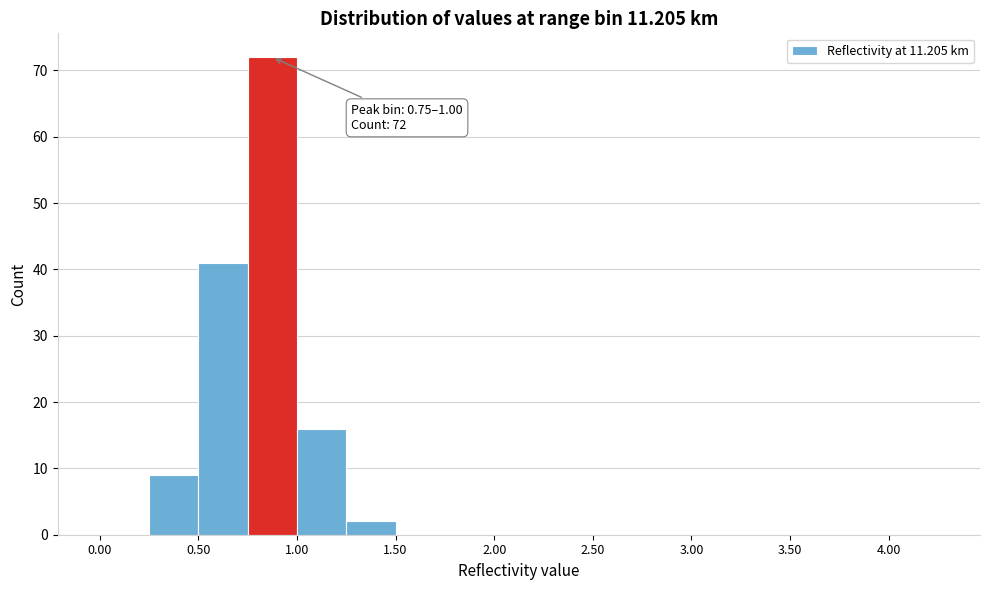

Over which range of the x-axis is the bar tallest?

0.75 to 1.00